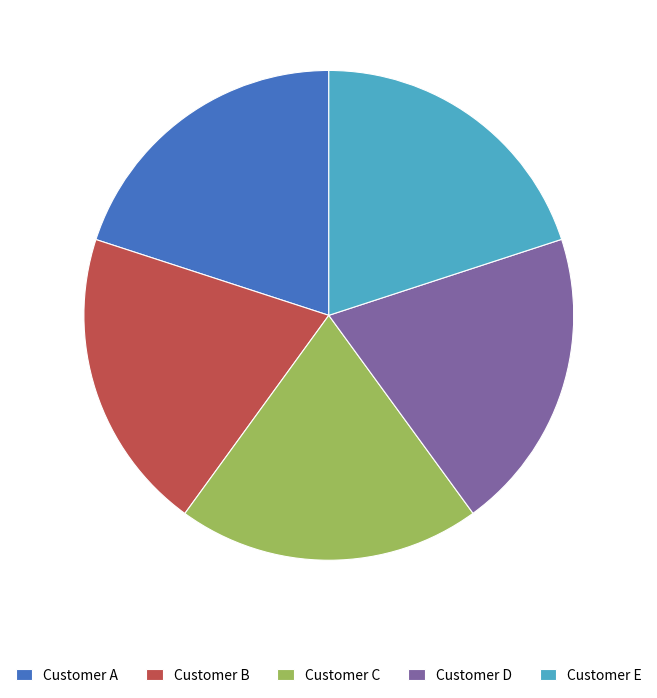

Count the number of slices in the pie.

5